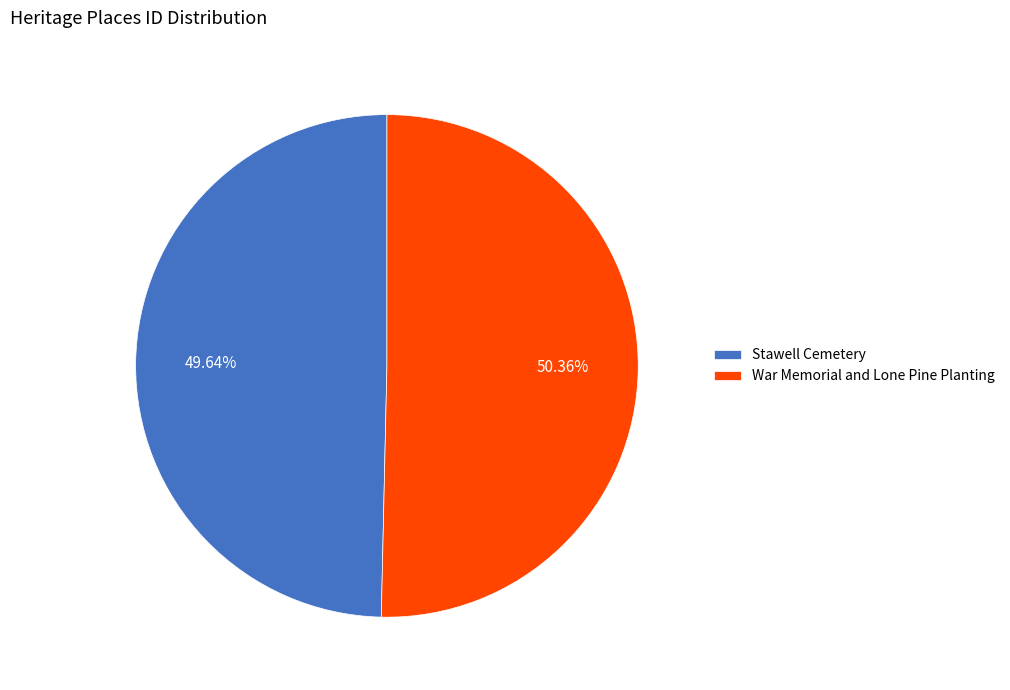

To the nearest percent, what percentage of the pie is Stawell Cemetery?

50%